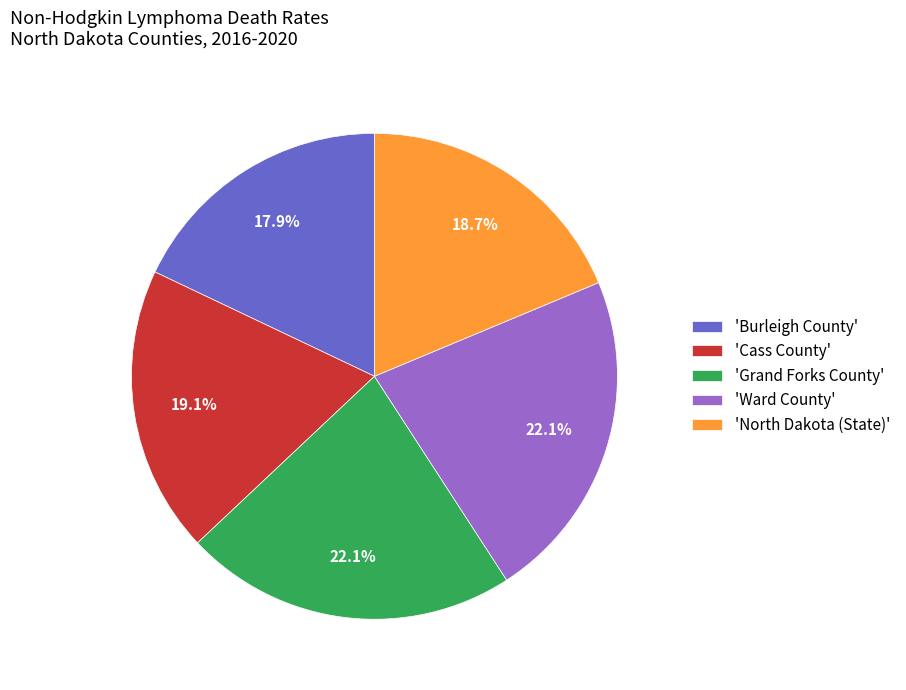

Approximately how many times larger is the value at 'North Dakota (State)' compared to 'Burleigh County'?

1.0